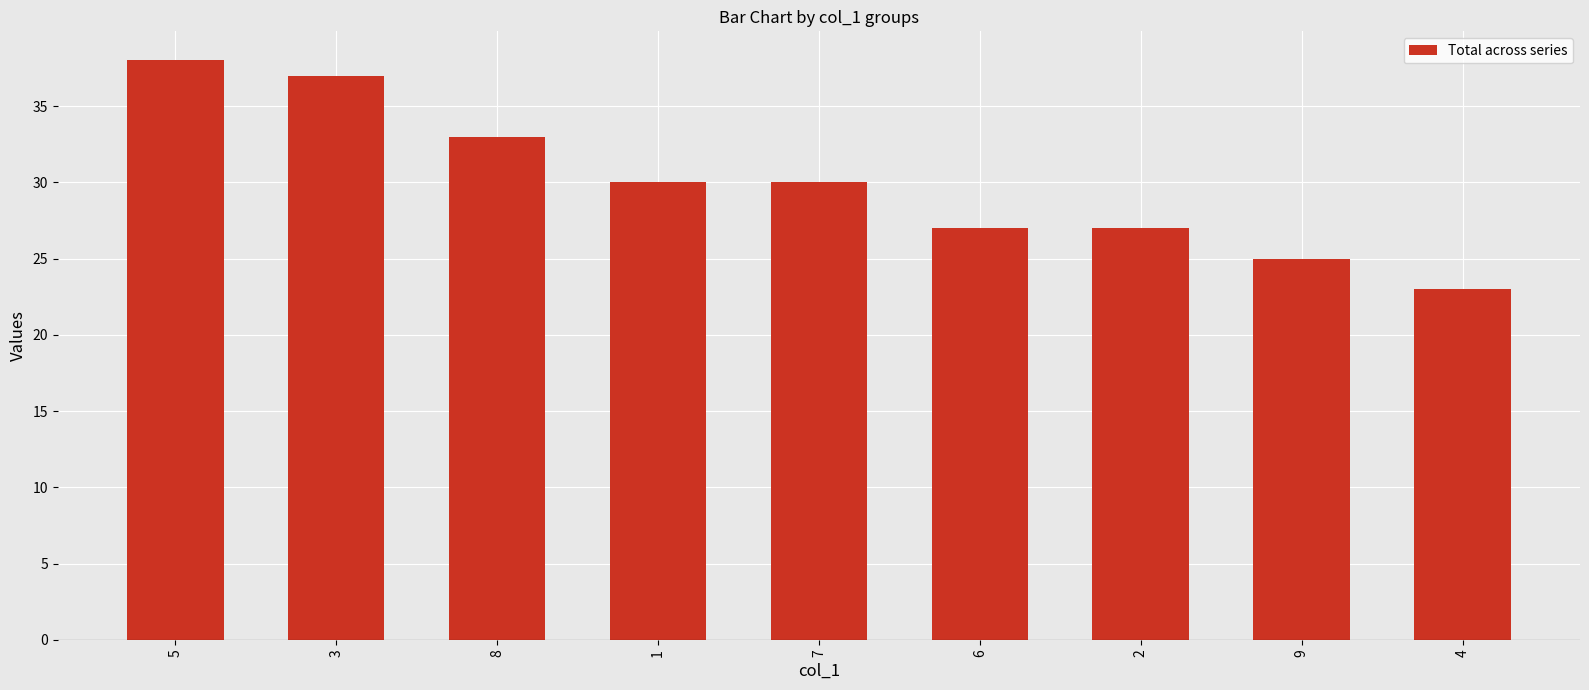

How many categories are shown in the chart?

9